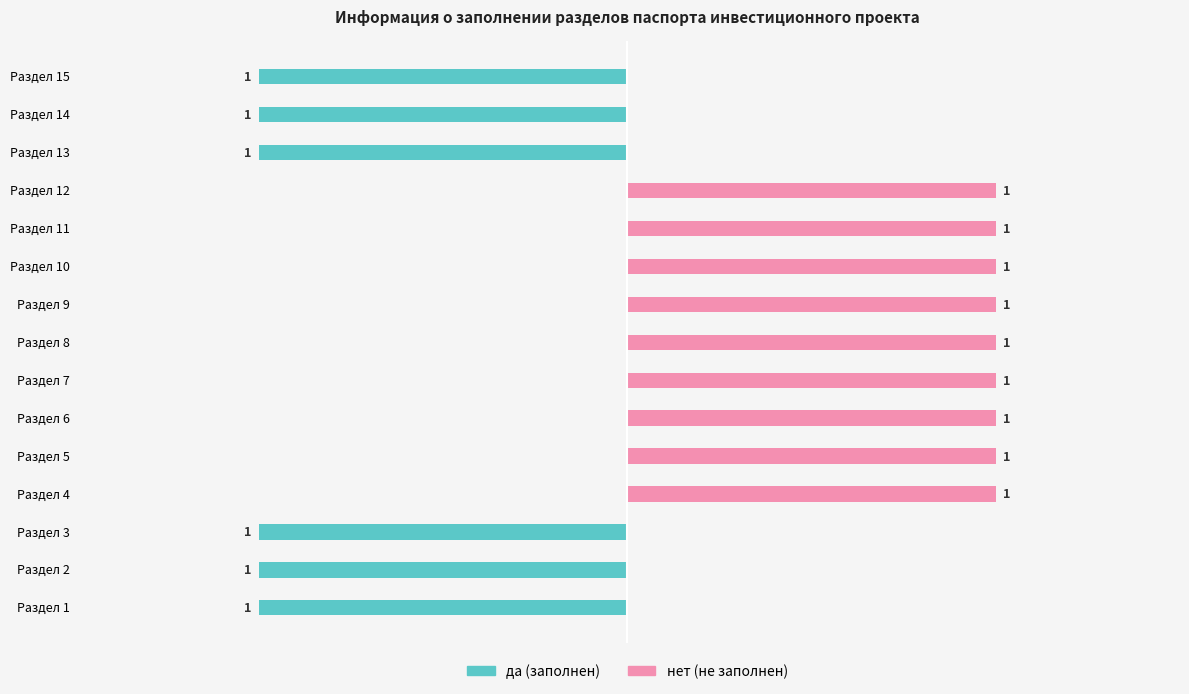

What is the minimum value shown in the chart?

-1